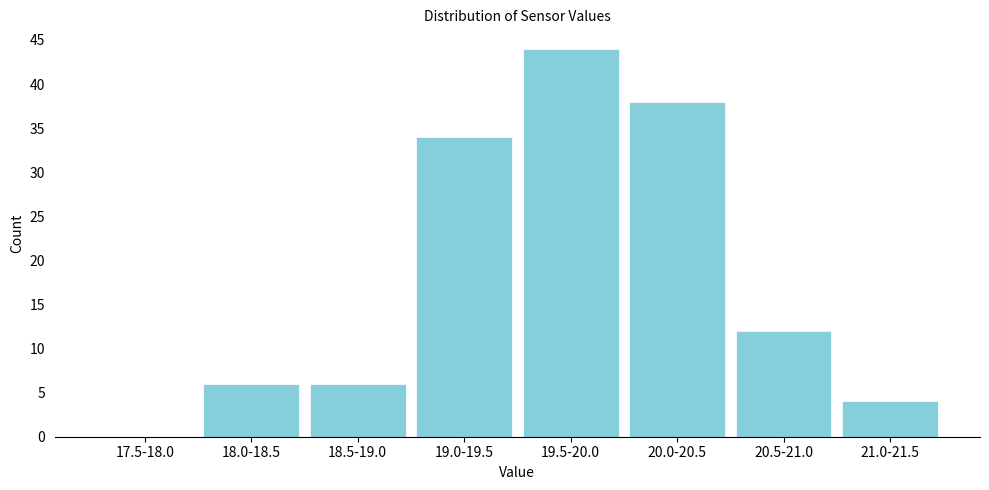

Reading left to right, what are all the values shown in this chart?

17.5-18.0=0	18.0-18.5=6	18.5-19.0=6	19.0-19.5=34	19.5-20.0=44	20.0-20.5=38	20.5-21.0=12	21.0-21.5=4